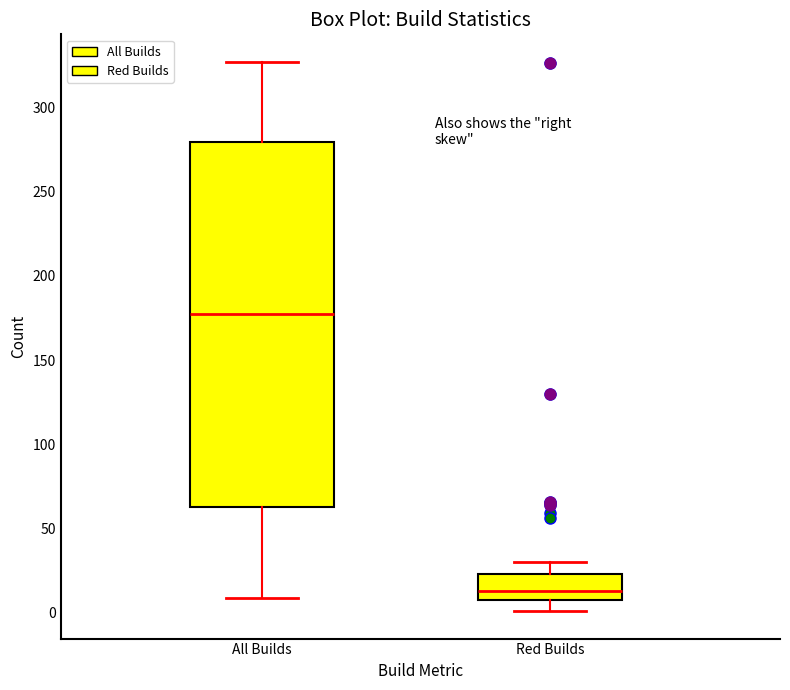

Reading left to right, transcribe this box plot: for each box, give where its median line is, the range the box spans, and where its two whiskers end, as read against the y-axis. The values are not printed on the chart, so give them approximately, as read against the axis.

All Builds: median 180, box 65 to 280, whiskers 10 to 325
Red Builds: median 15, box 10 to 25, whiskers 0 to 30